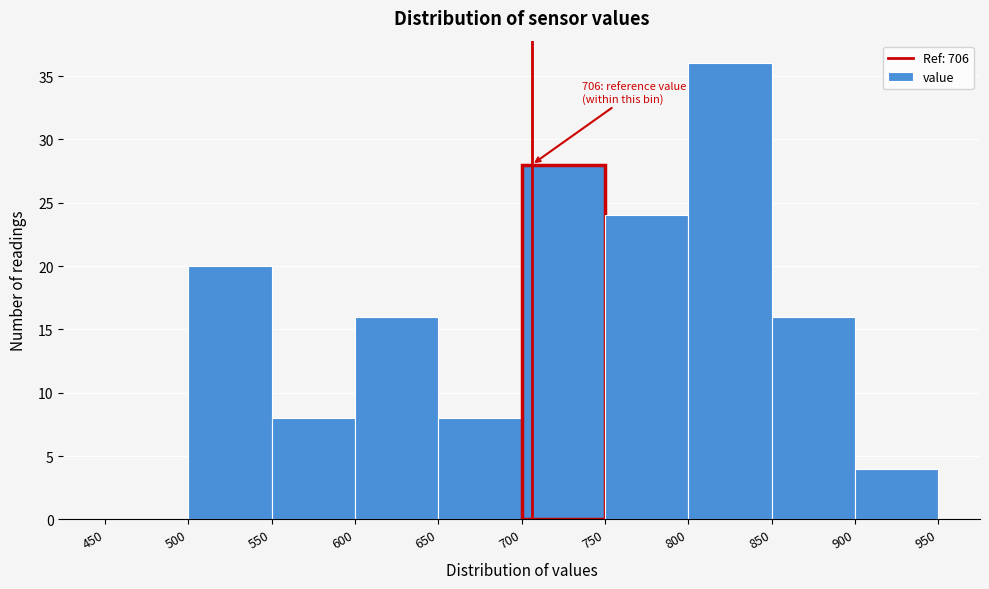

Over which range of the x-axis is the bar tallest?

800 to 850